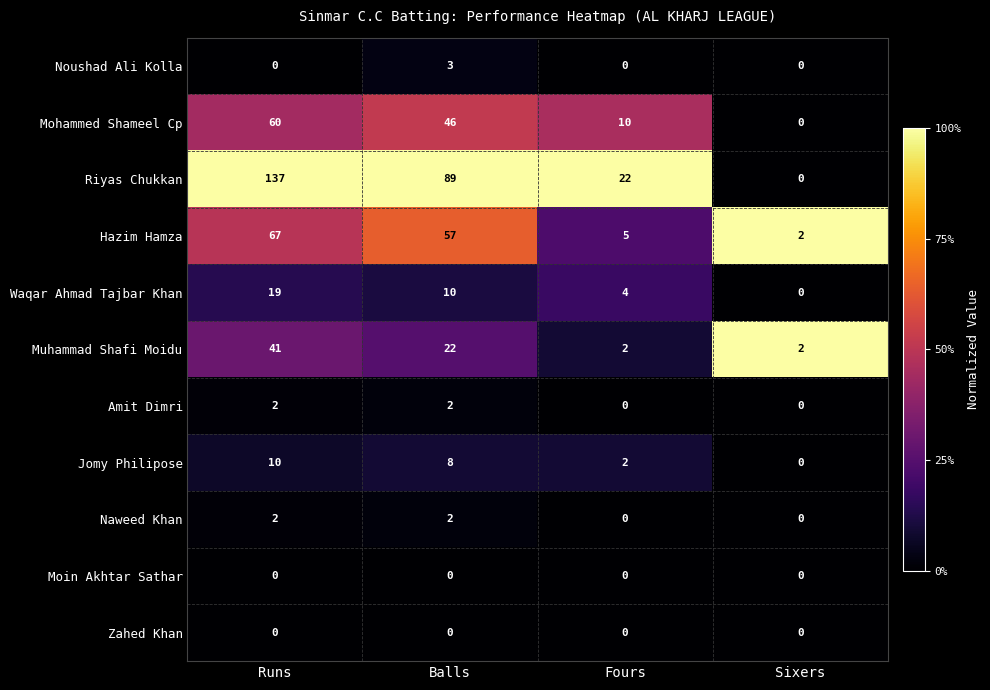

What is the sum of the Hazim Hamza values at Sixers and Fours?

7